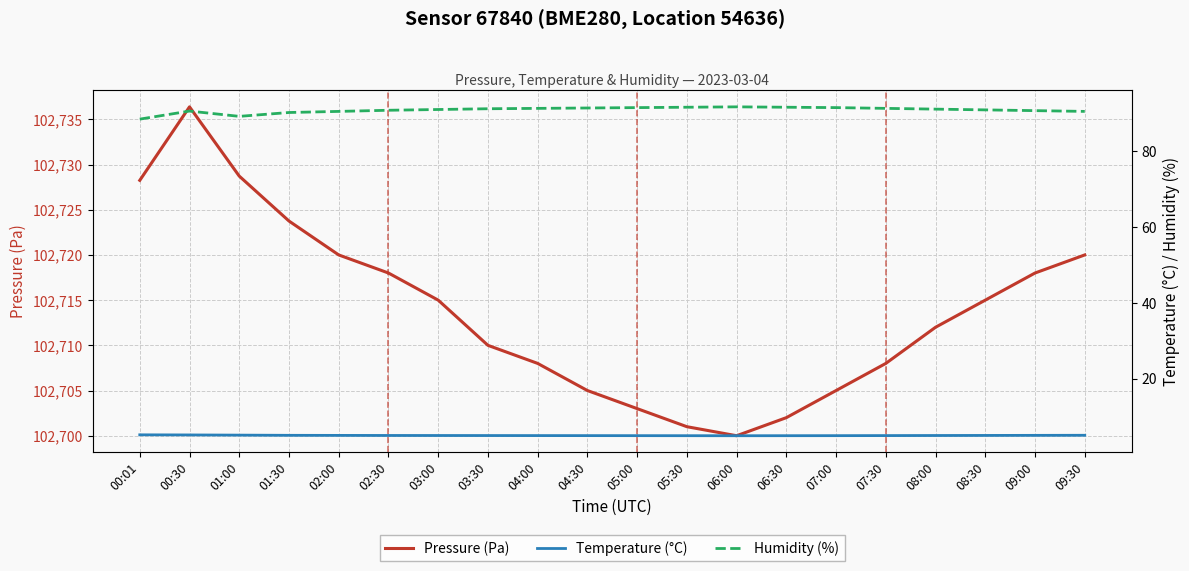

At which category is the sum across all series the highest?

00:30